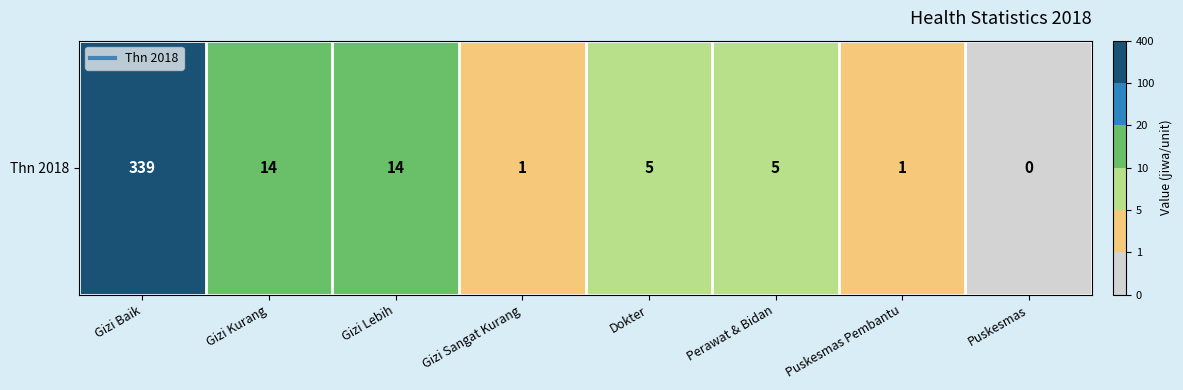

Rank the categories by value from lowest to highest.

Puskesmas, Gizi Sangat Kurang, Puskesmas Pembantu, Dokter, Perawat & Bidan, Gizi Kurang, Gizi Lebih, Gizi Baik